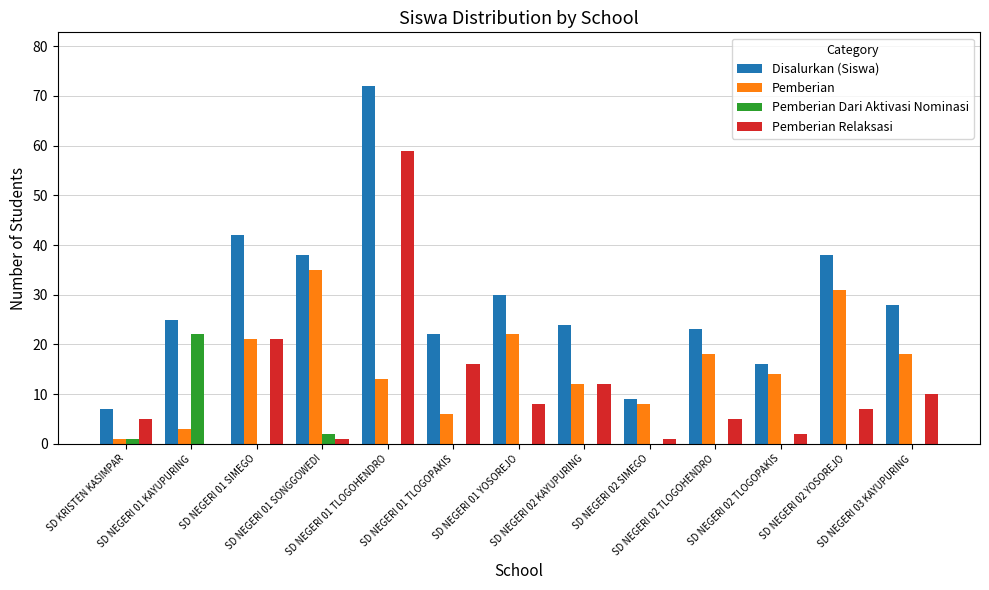

Which series has the largest total across all categories?

Disalurkan (Siswa)